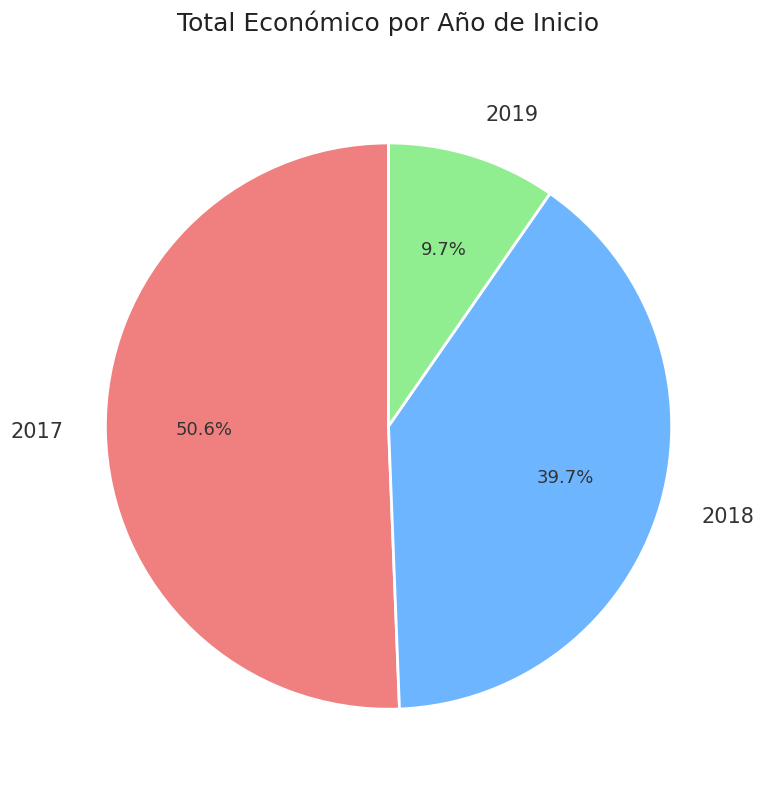

The 2017 slice represents 7% of the pie. True or false?

False